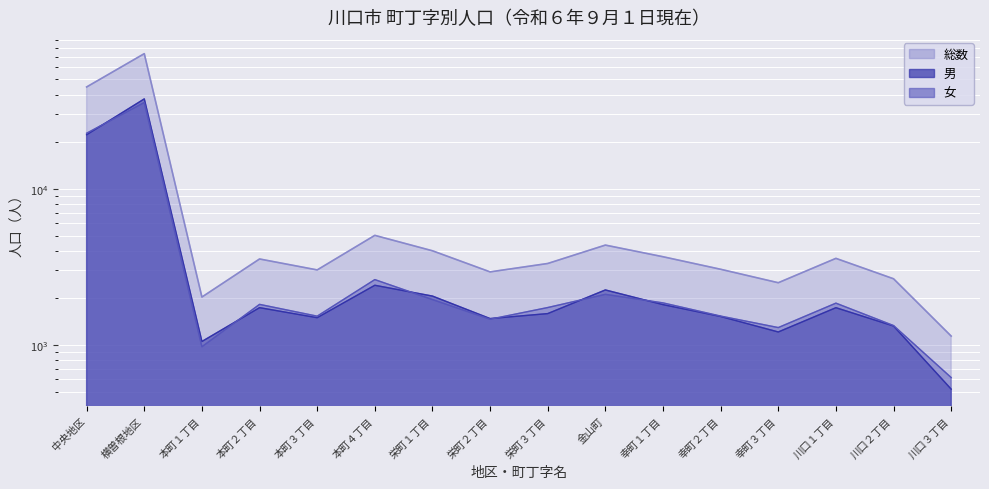

Which has a higher value, 本町２丁目 or 本町１丁目?

本町２丁目